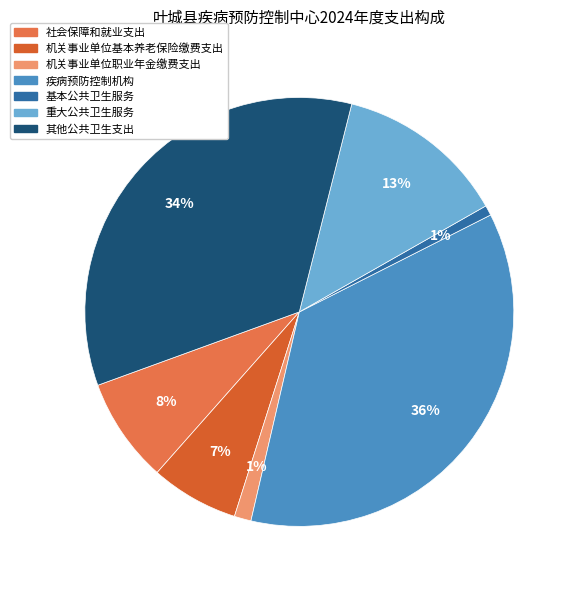

Which category has the smallest portion of the pie?

基本公共卫生服务